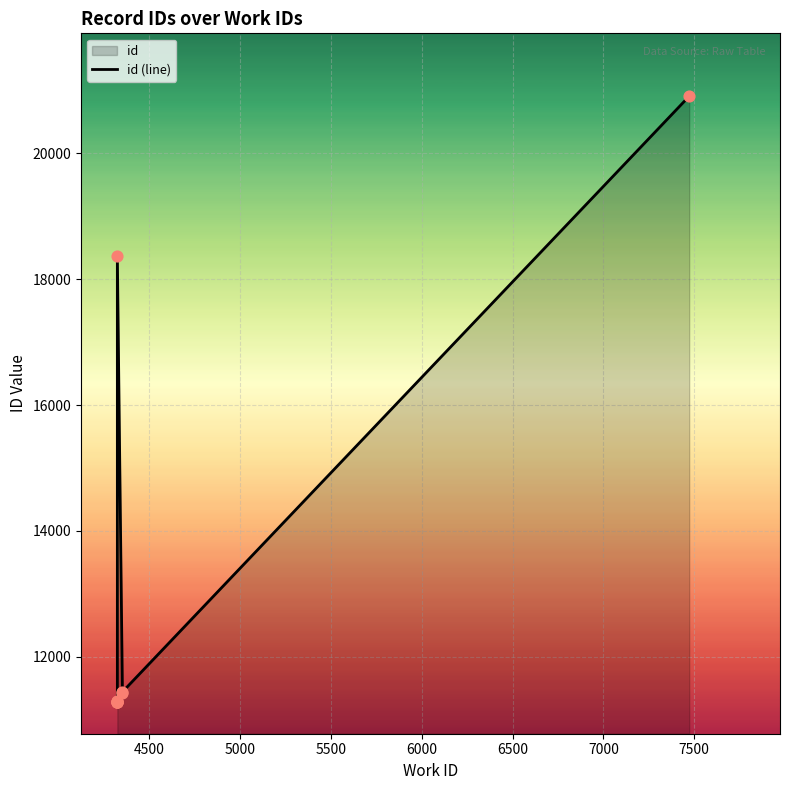

Between 7500 and 5000, which is larger?

7500